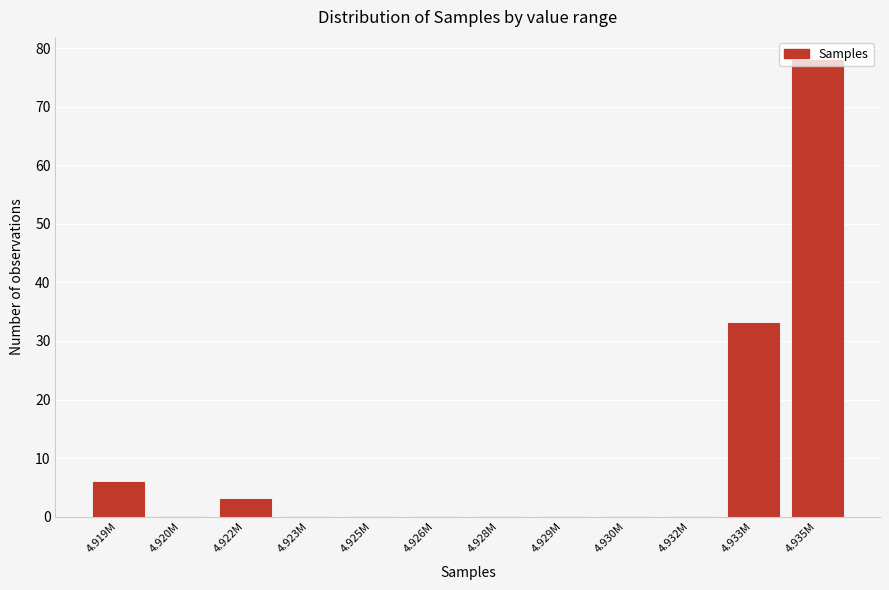

What is the sum of all values?

120